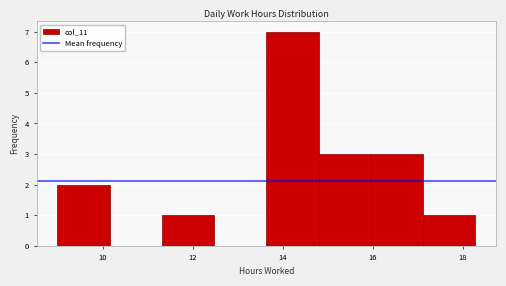

Reading left to right, transcribe this chart: for each bar, give the range it covers on the x-axis and its height. Neither the bar edges nor the heights are printed on the chart, so give them approximately, as read against the axes.

9.0 to 10.2: 2
10.2 to 11.4: 0
11.4 to 12.4: 1
12.4 to 13.6: 0
13.6 to 14.8: 7
14.8 to 16.0: 3
16.0 to 17.2: 3
17.2 to 18.2: 1